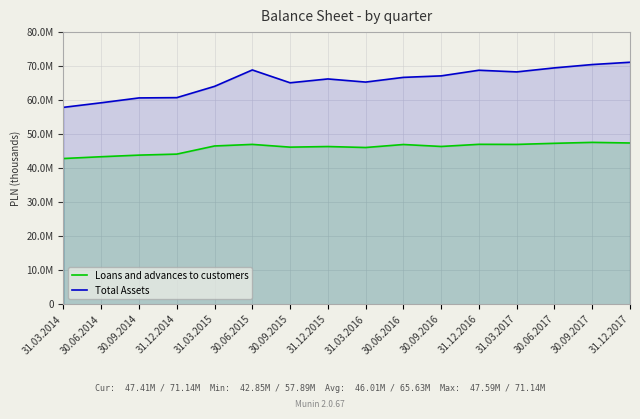

Count the number of categories in the chart.

16